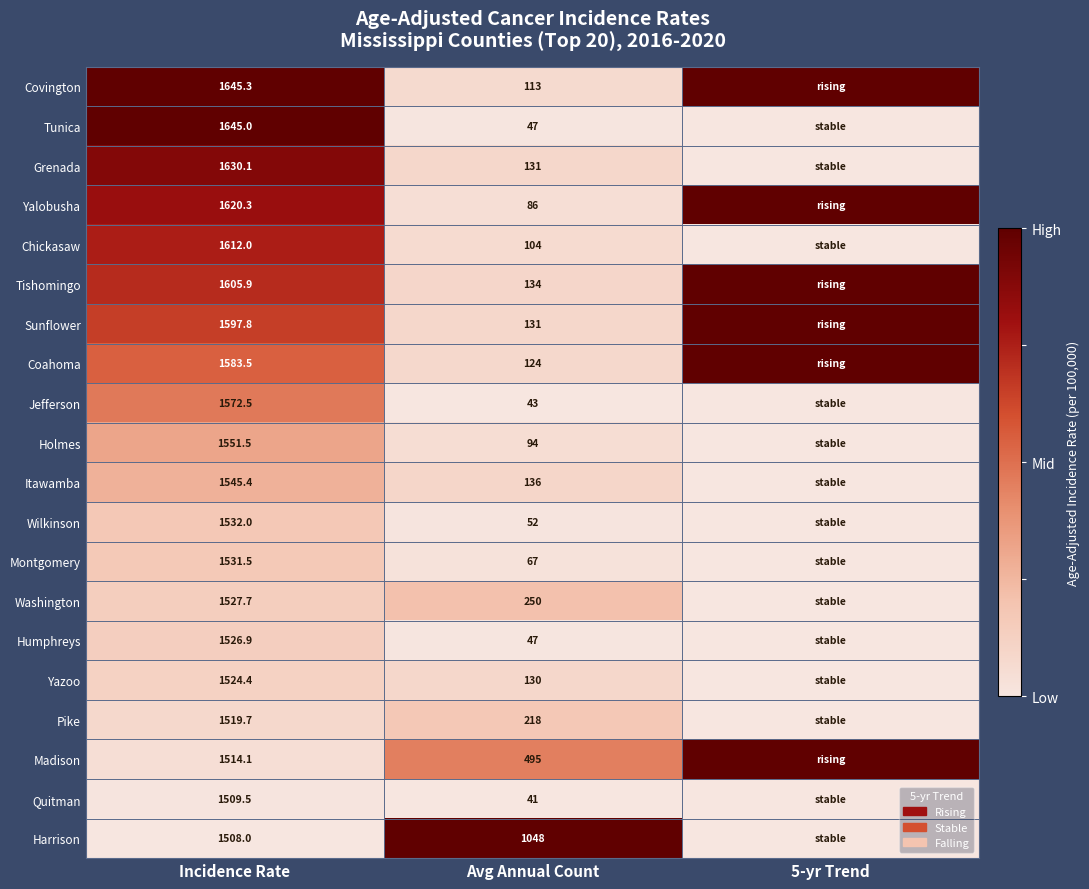

Rank the series at Incidence Rate from highest to lowest value.

Covington, Tunica, Grenada, Yalobusha, Chickasaw, Tishomingo, Sunflower, Coahoma, Jefferson, Holmes, Itawamba, Wilkinson, Montgomery, Washington, Humphreys, Yazoo, Pike, Madison, Quitman, Harrison